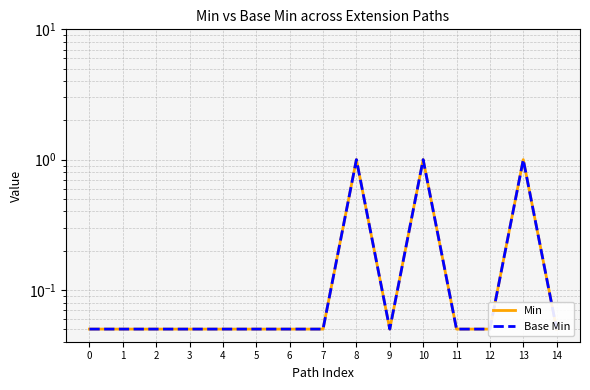

Reading left to right, list all the values displayed in this chart.

Min: 0=0.1	1=0.1	2=0.1	3=0.1	4=0.1	5=0.1	6=0.1	7=0.1	8=1.0	9=0.1	10=1.0	11=0.1	12=0.1	13=1.0	14=0.1
Base Min: 0=0.1	1=0.1	2=0.1	3=0.1	4=0.1	5=0.1	6=0.1	7=0.1	8=1.0	9=0.1	10=1.0	11=0.1	12=0.1	13=1.0	14=0.1